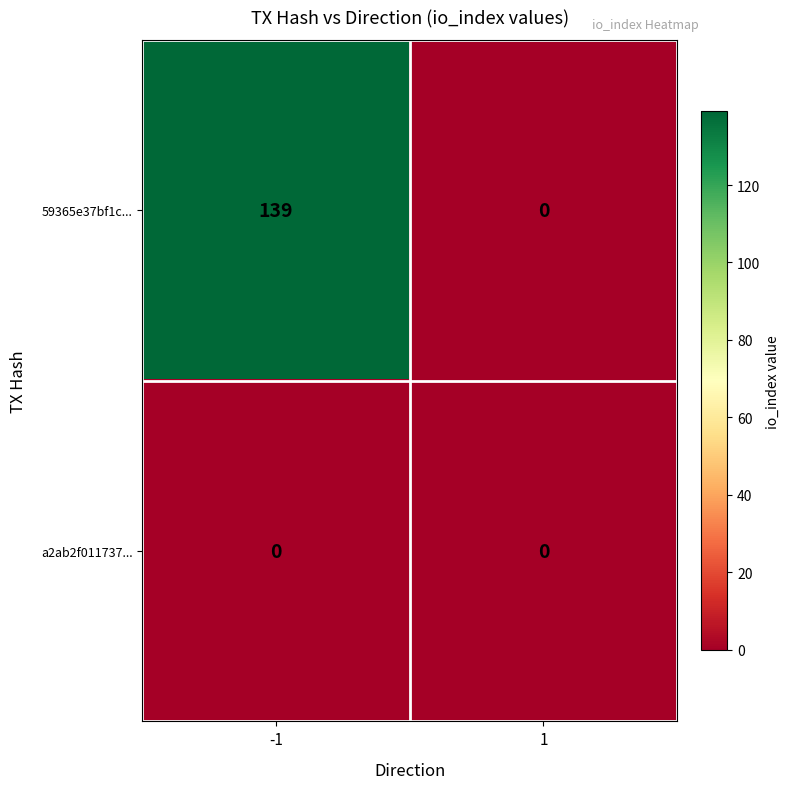

Reading right to left, transcribe all the data shown in this chart.

59365e37bf1c...: 0	139
a2ab2f011737...: 0	0